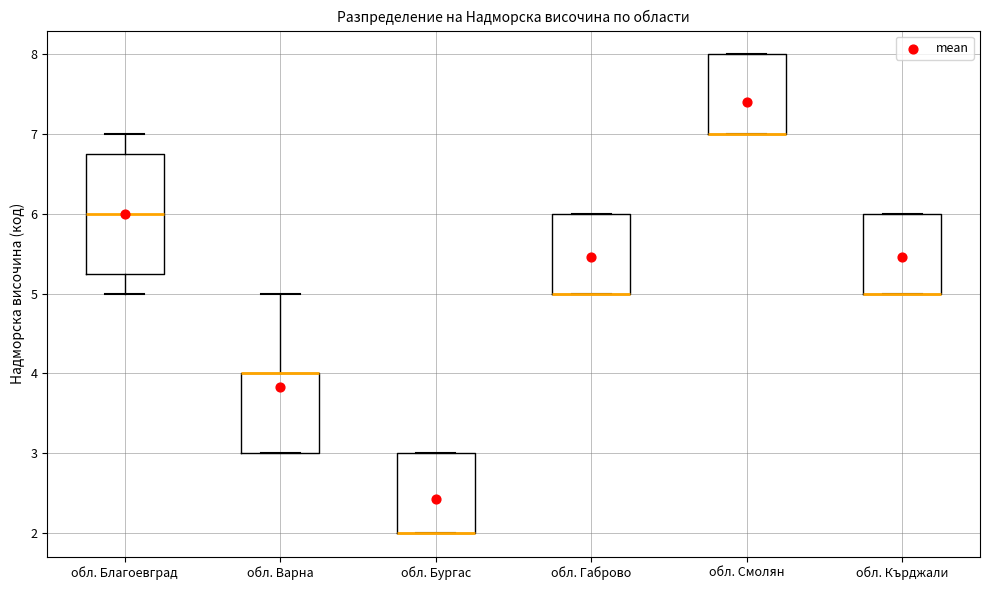

Reading left to right, read every box against the y-axis: the position of its median line, the range the box covers, and the ends of its whiskers. The values are not printed on the chart, so give them approximately, as read against the axis.

обл. Благоевград: median 6.0, box 5.3 to 6.8, whiskers 5.0 to 7.0
обл. Варна: median 4.0 (drawn on the box's upper edge), box 3.0 to 4.0, whiskers 3.0 to 5.0
обл. Бургас: median 2.0 (drawn on the box's lower edge), box 2.0 to 3.0, whiskers 2.0 to 3.0
обл. Габрово: median 5.0 (drawn on the box's lower edge), box 5.0 to 6.0, whiskers 5.0 to 6.0
обл. Смолян: median 7.0 (drawn on the box's lower edge), box 7.0 to 8.0, whiskers 7.0 to 8.0
обл. Кърджали: median 5.0 (drawn on the box's lower edge), box 5.0 to 6.0, whiskers 5.0 to 6.0